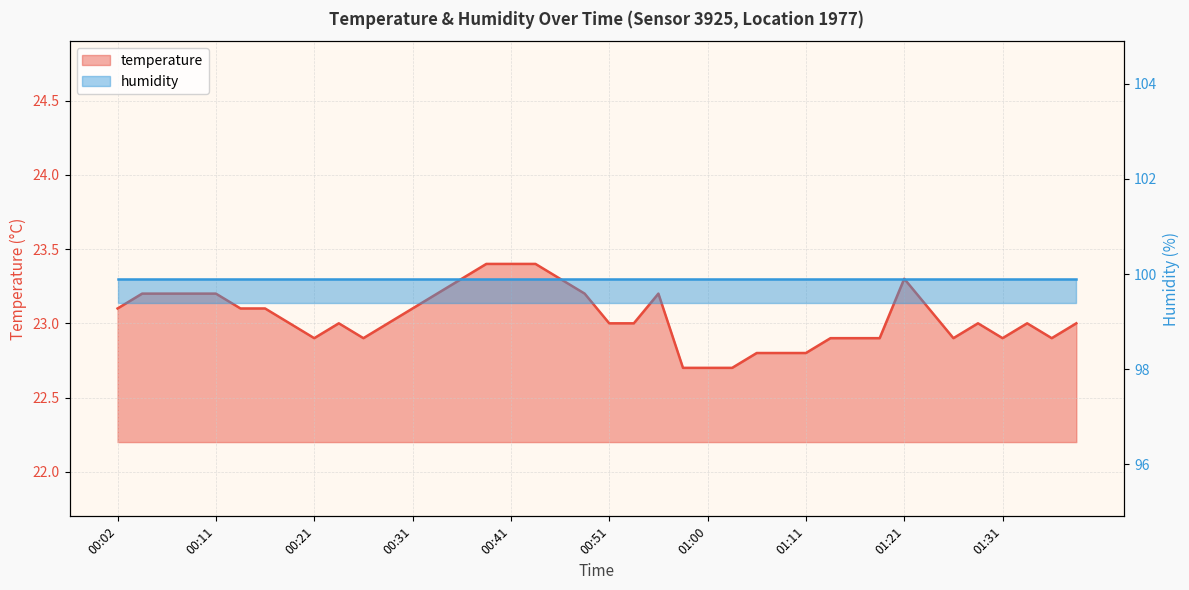

At which category does the chart reach its minimum across all series?

00:58